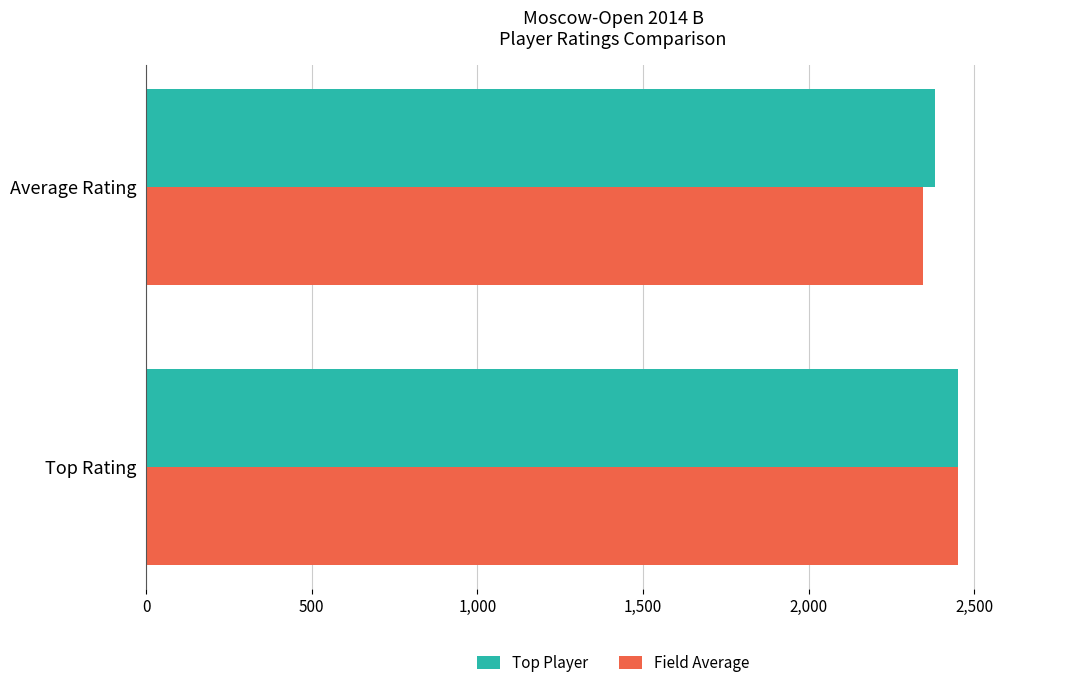

At which category is the sum across all series the highest?

Top Rating